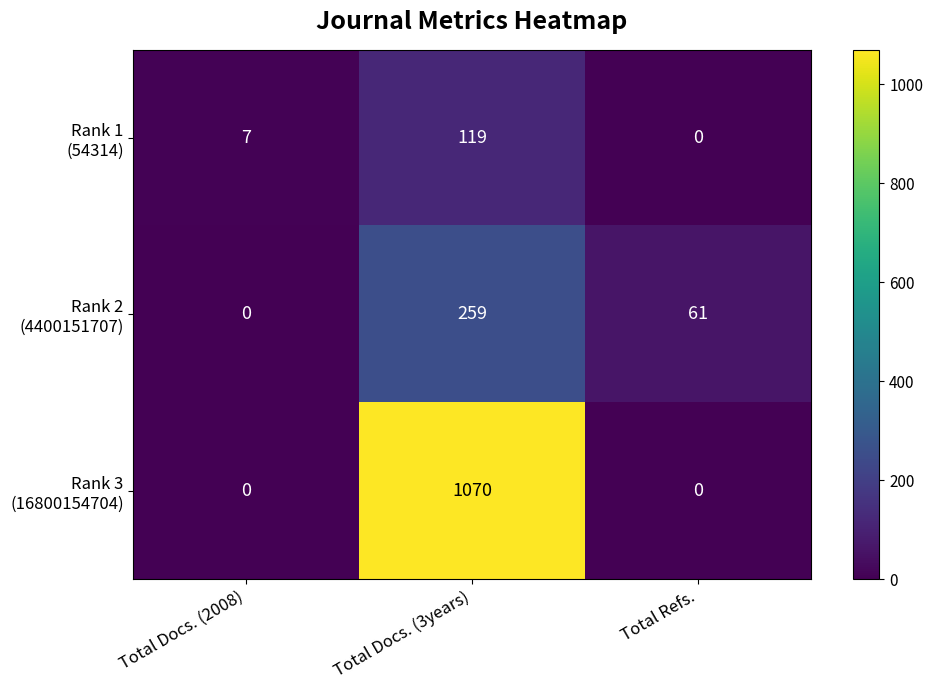

What is the difference between the highest and lowest values at Total Docs. (3years)?

951